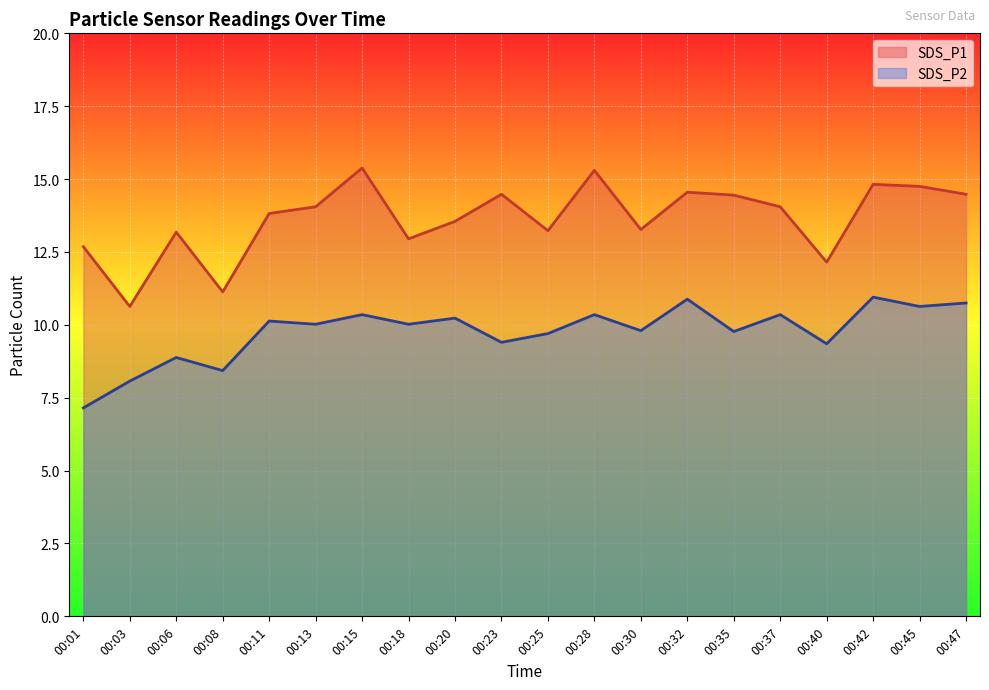

True or false: SDS_P1 and SDS_P2 intersect in this chart.

False